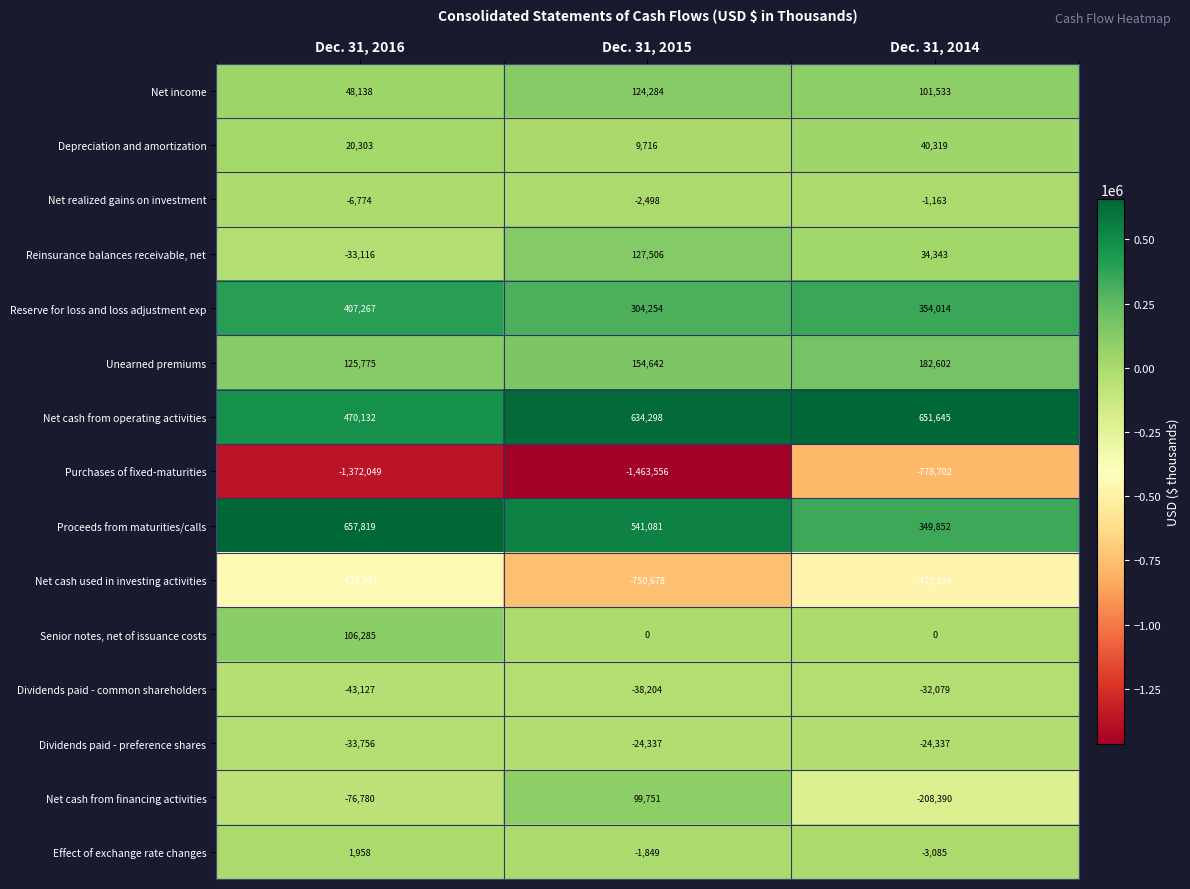

What is the maximum value shown in the chart?

657819